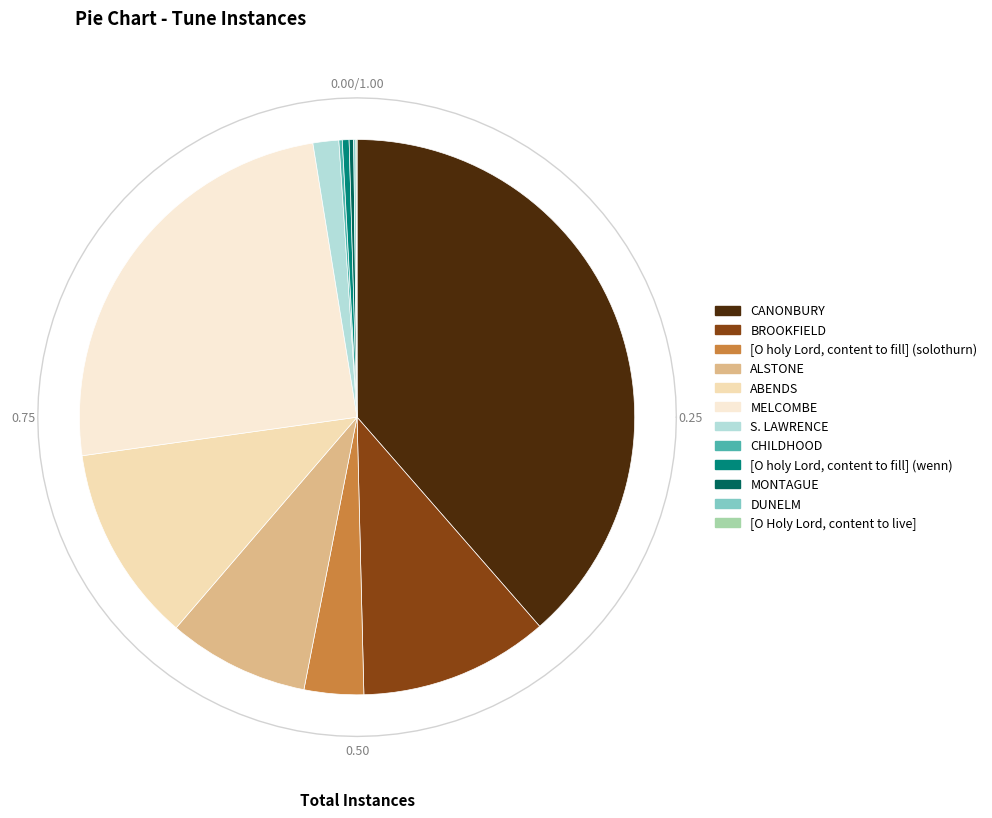

How many segments does this pie chart have?

12